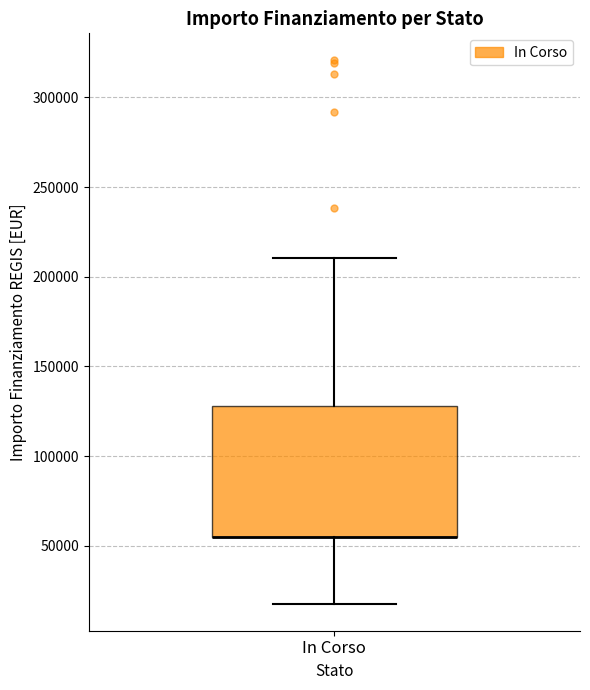

Where is the lower edge of the box for In Corso on the y-axis? The values are not printed on the chart, so give them approximately, as read against the axis.

55000